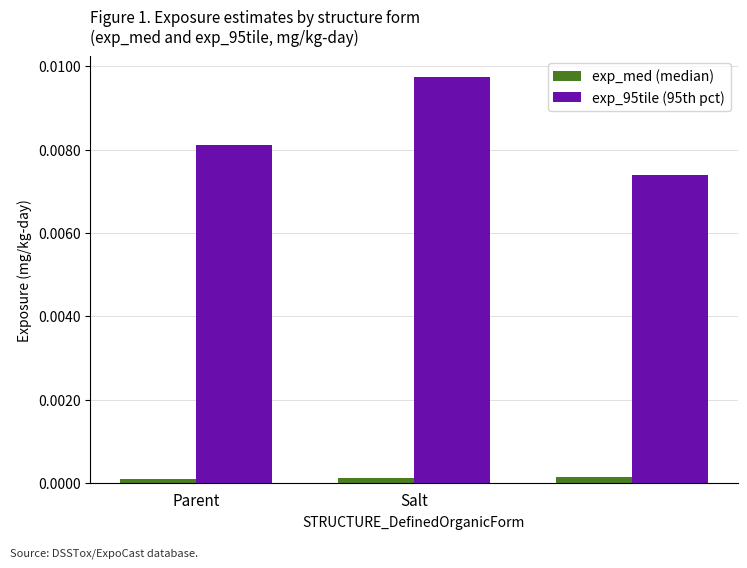

Which series has the largest total across all categories?

exp_95tile (95th pct)